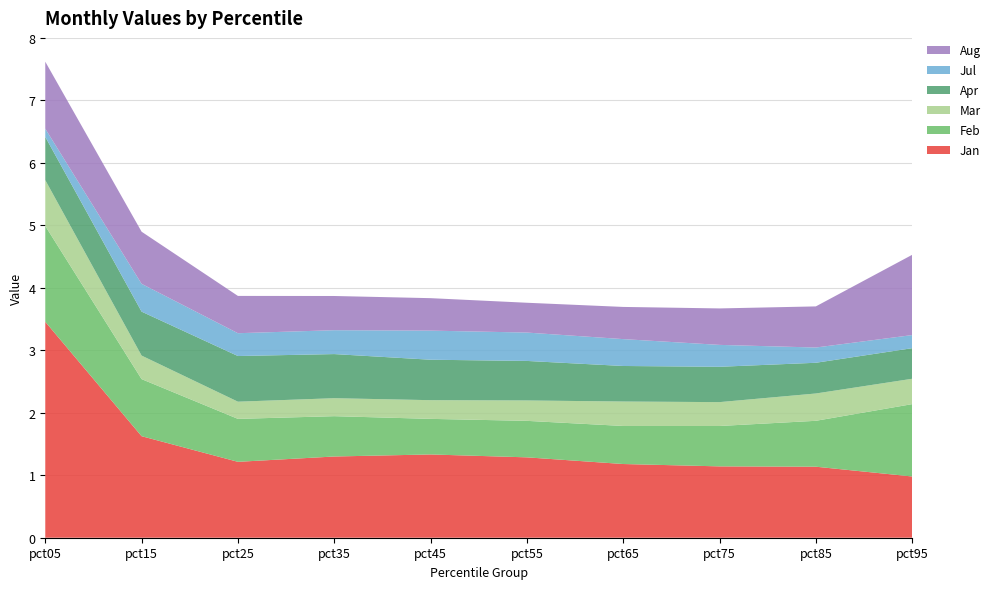

Reading right to left, list all the values displayed in this chart.

Jan: 1.0	1.1	1.1	1.2	1.3	1.3	1.3	1.2	1.6	3.5
Feb: 1.2	0.7	0.6	0.6	0.6	0.6	0.6	0.7	0.9	1.5
Mar: 0.4	0.4	0.4	0.4	0.3	0.3	0.3	0.3	0.4	0.7
Apr: 0.5	0.5	0.6	0.6	0.6	0.6	0.7	0.7	0.7	0.7
Jul: 0.2	0.2	0.4	0.4	0.5	0.5	0.4	0.4	0.4	0.1
Aug: 1.3	0.7	0.6	0.5	0.5	0.5	0.5	0.6	0.8	1.1